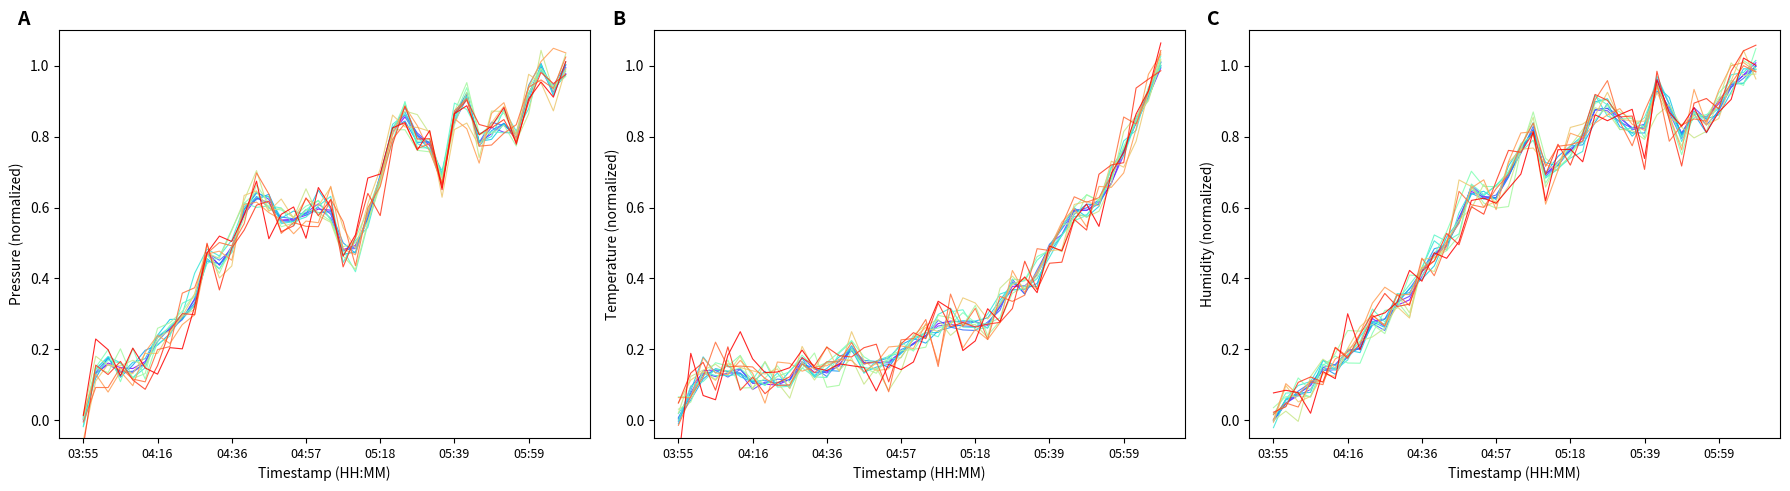

Is the value of humidity at 34 greater than the value of temperature at 30?

Yes